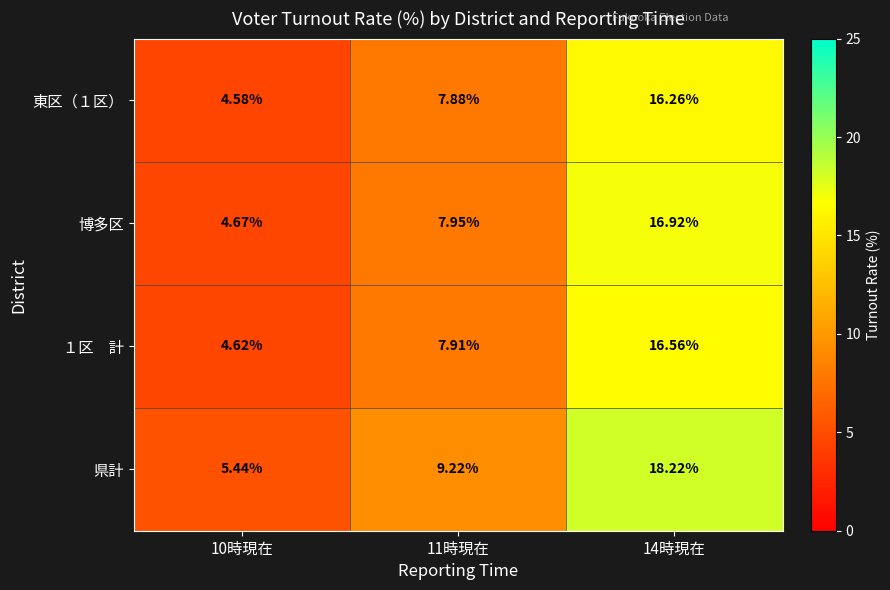

Which series has the widest spread of values?

県計